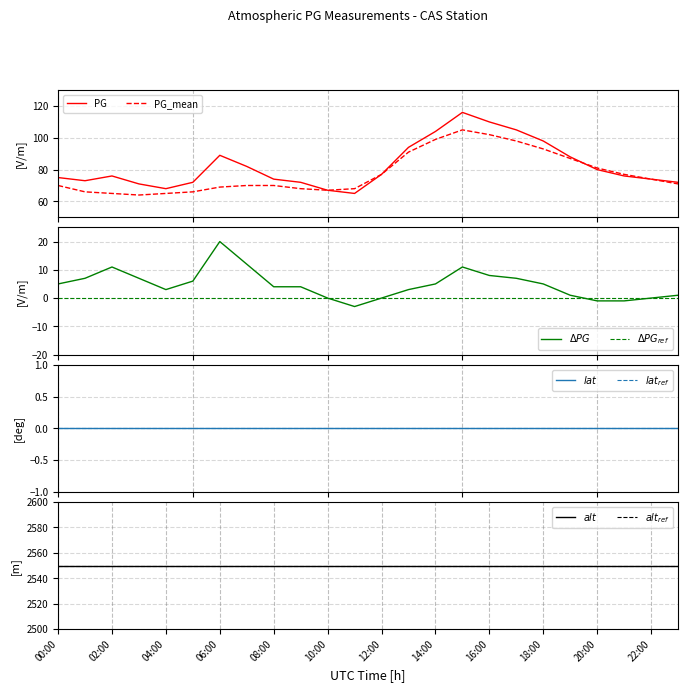

Which has a higher value, 8 or 13?

13